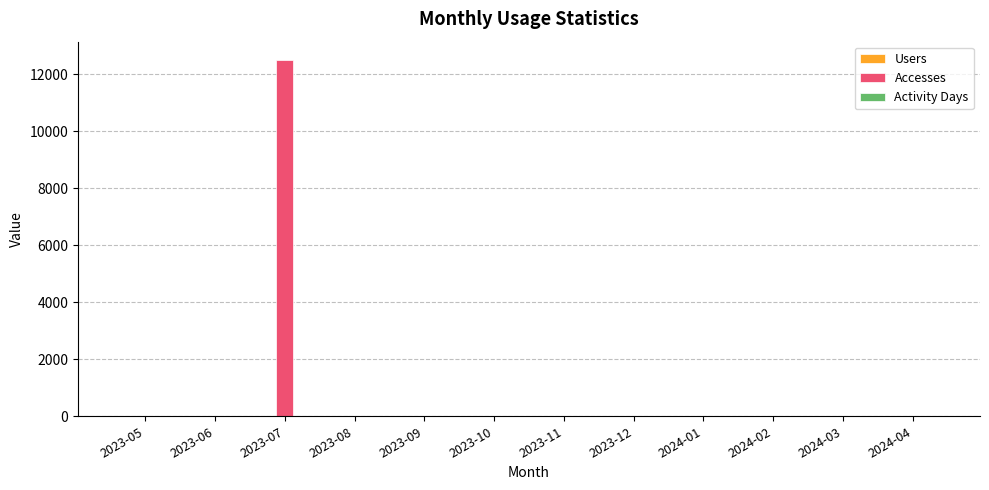

Which series has the largest total across all categories?

Accesses